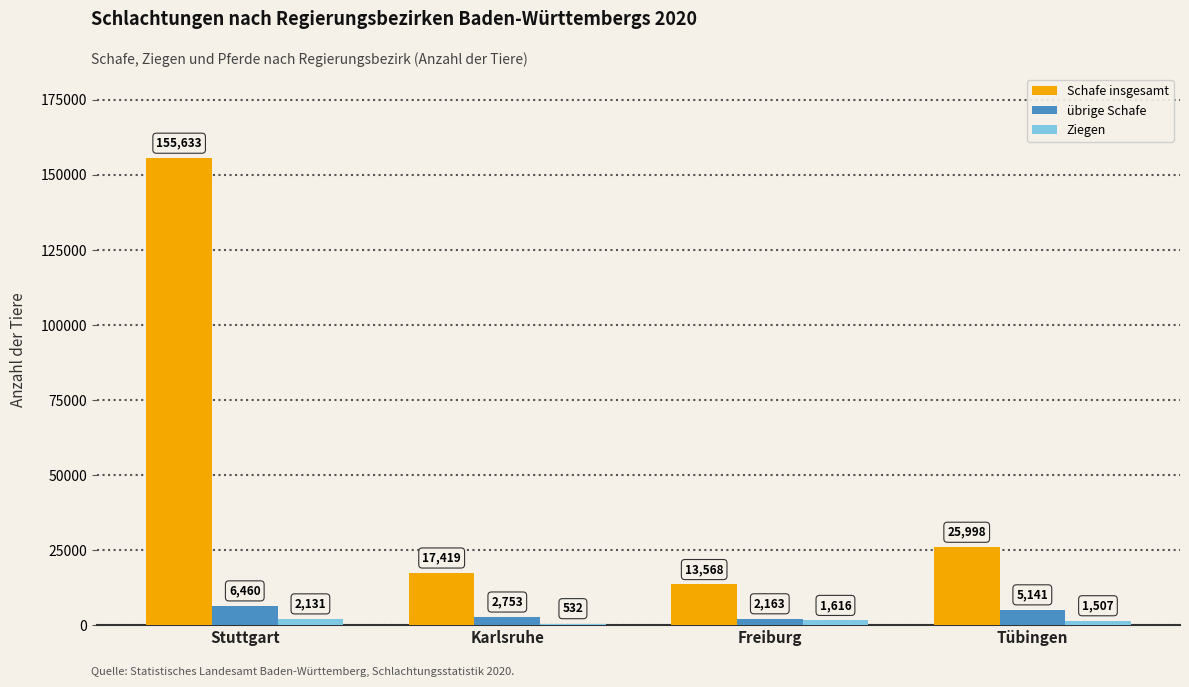

Does the chart contain stacked bars?

No